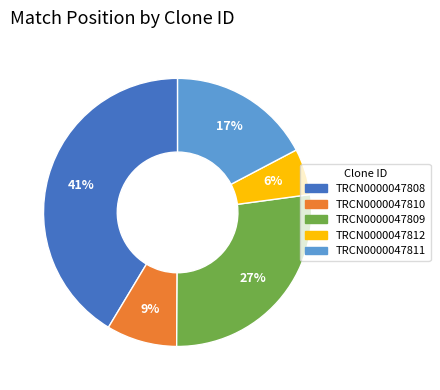

Does TRCN0000047812 represent more than half of the total?

No